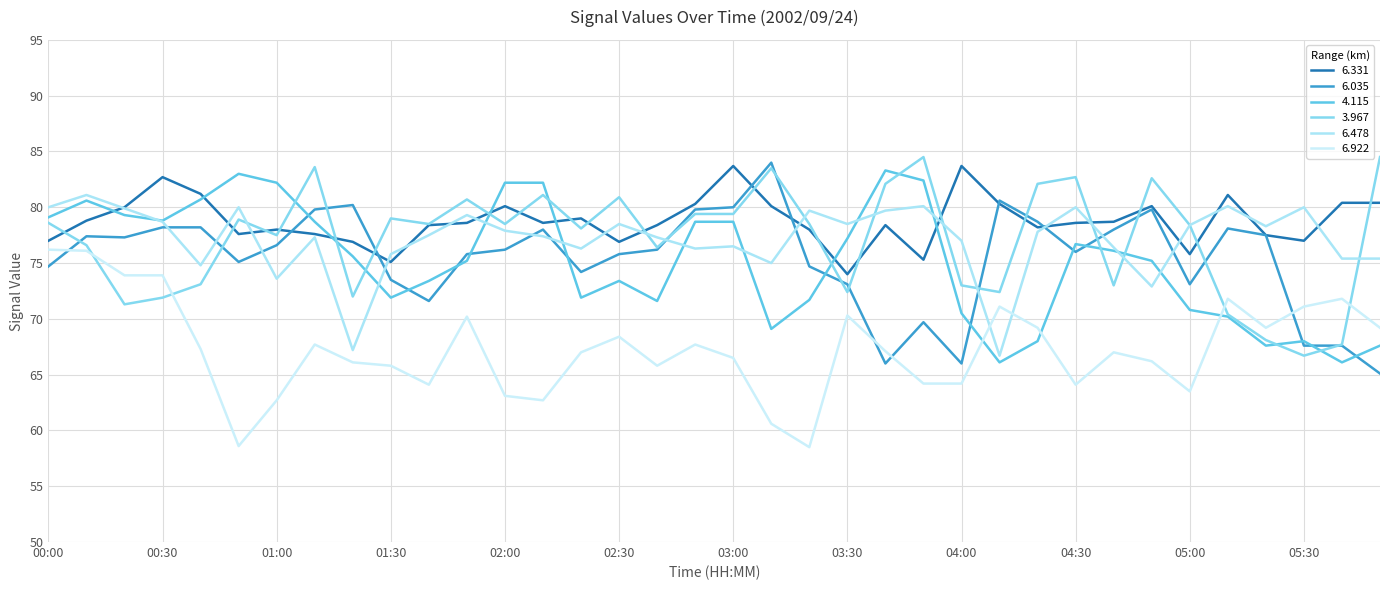

How many lines are shown in the chart?

6